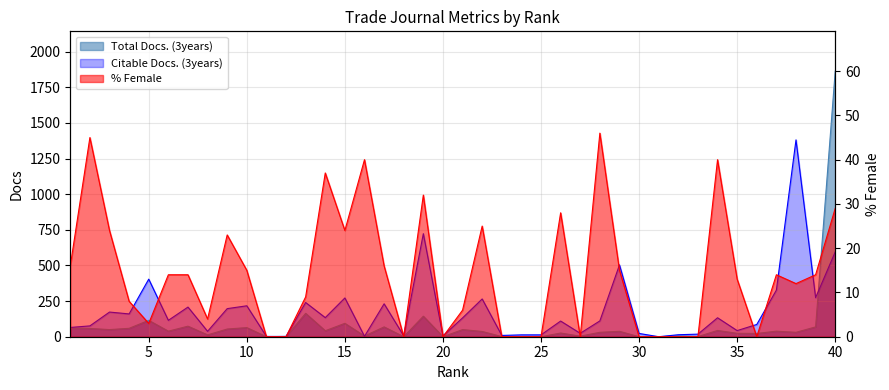

Which series has the largest total across all categories?

Citable Docs. (3years)